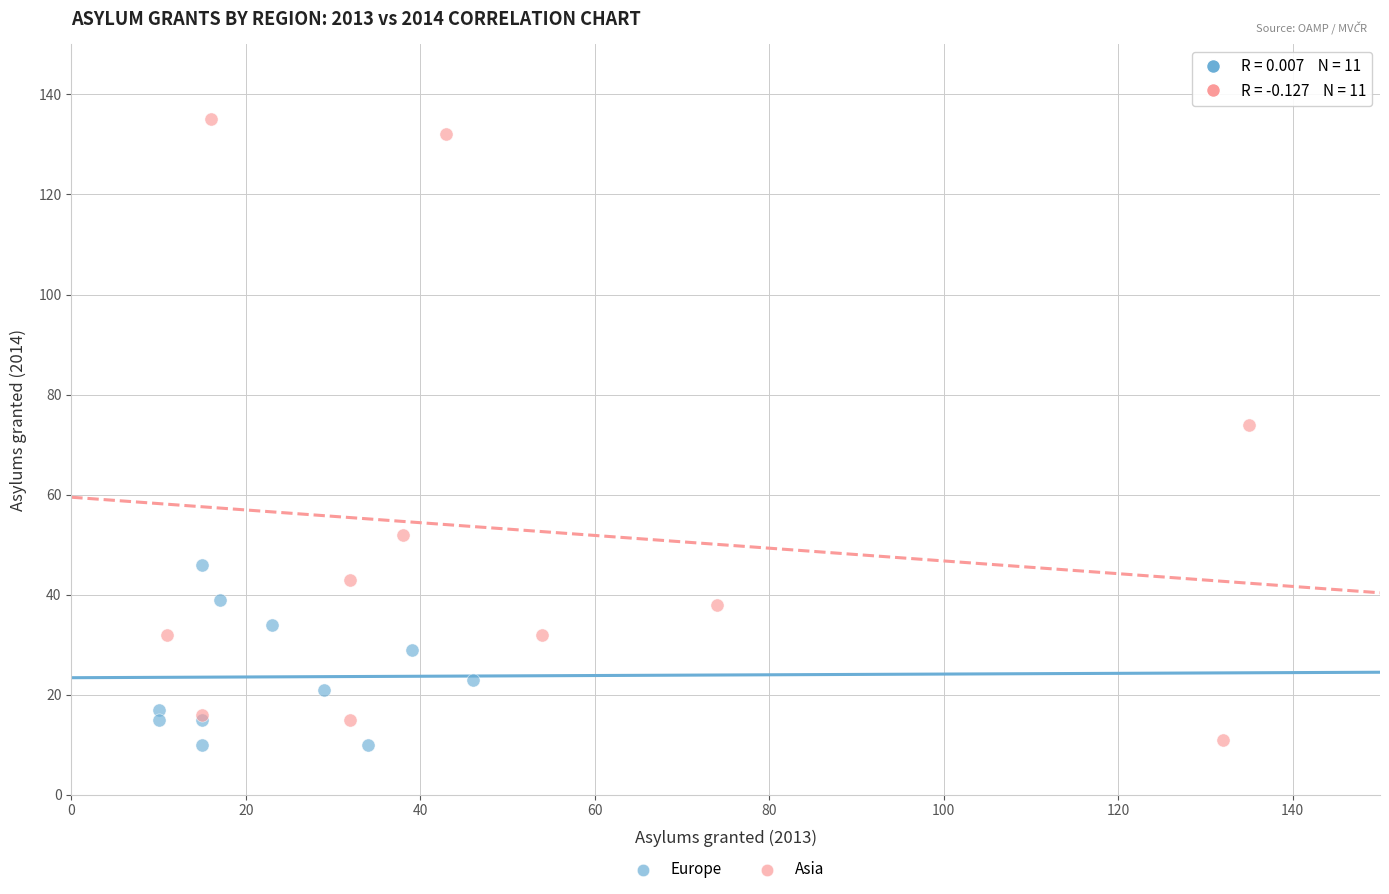

Which series has the largest Y range (max minus min)?

Asia